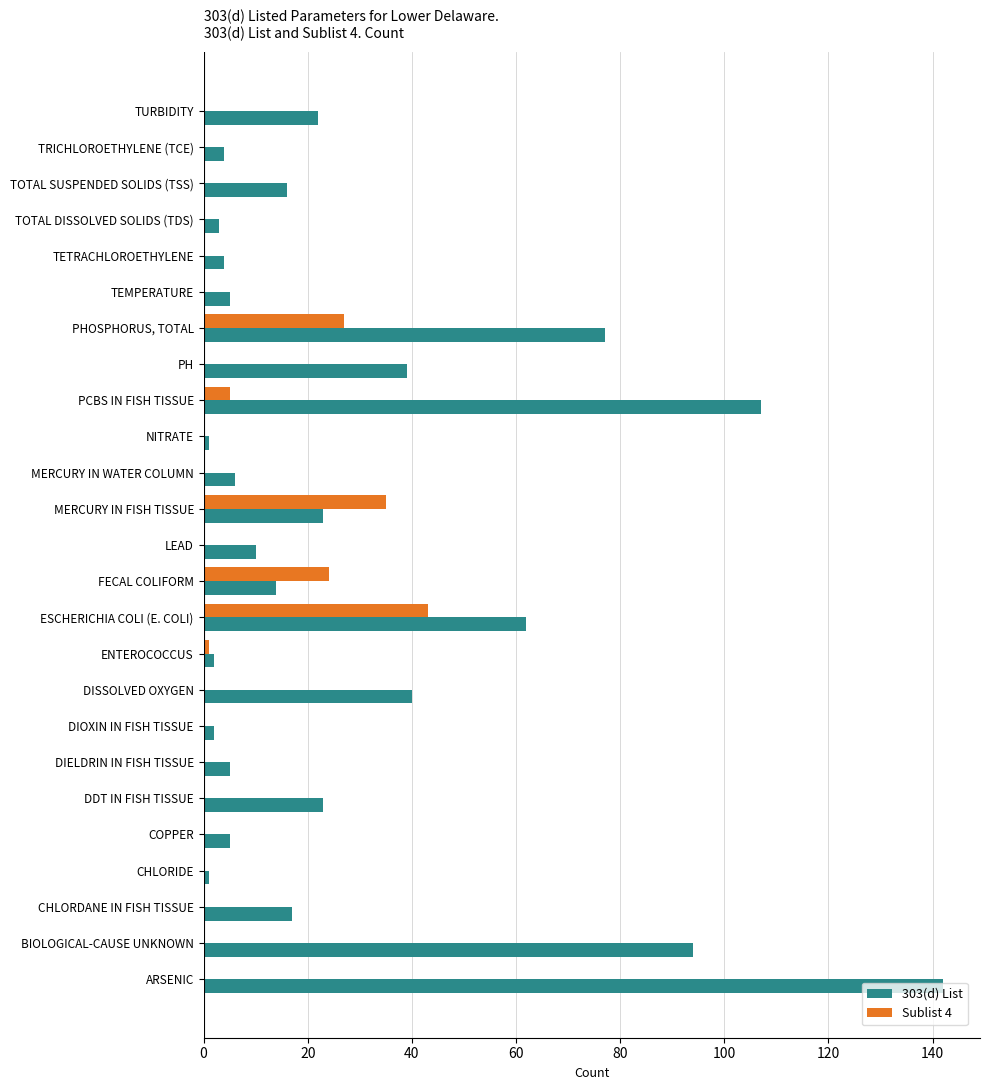

The Sublist 4 series shows -28 at TURBIDITY. True or false?

False